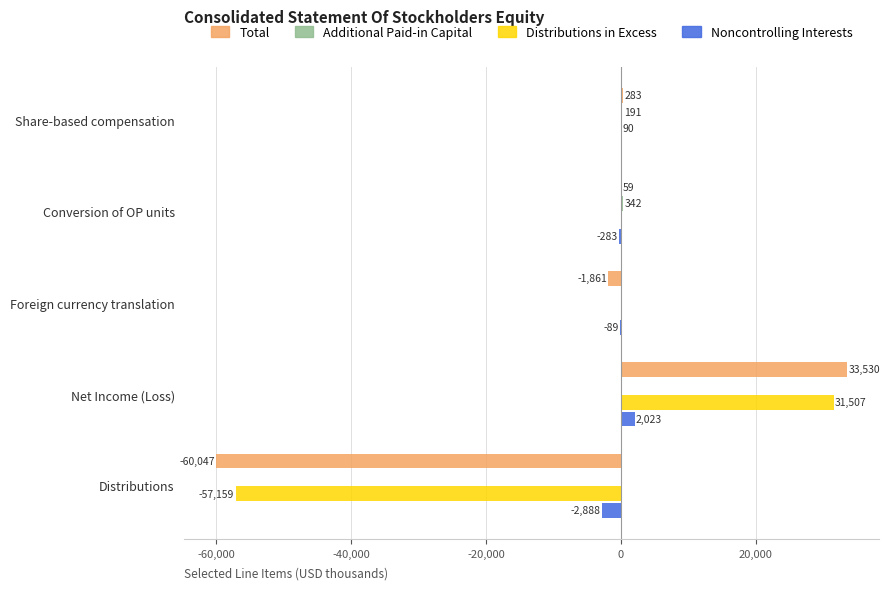

What is the sum of all Total values?

-28036